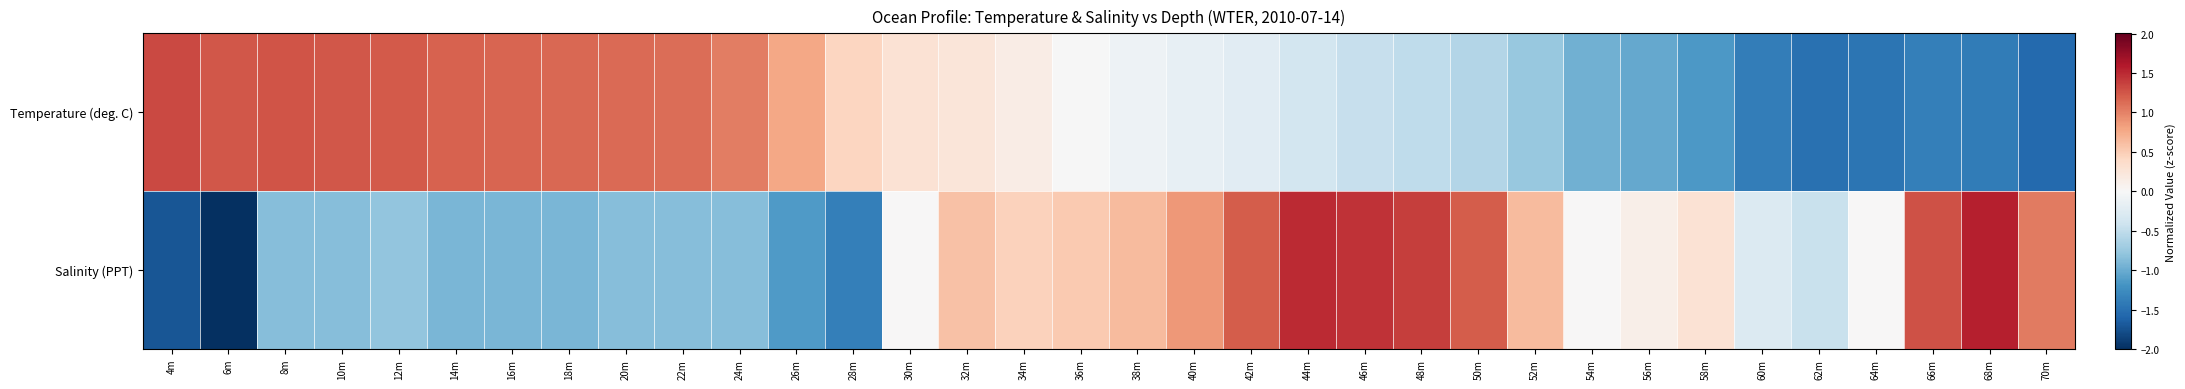

List the series in order of their peak value, highest first.

Salinity (PPT), Temperature (deg. C)